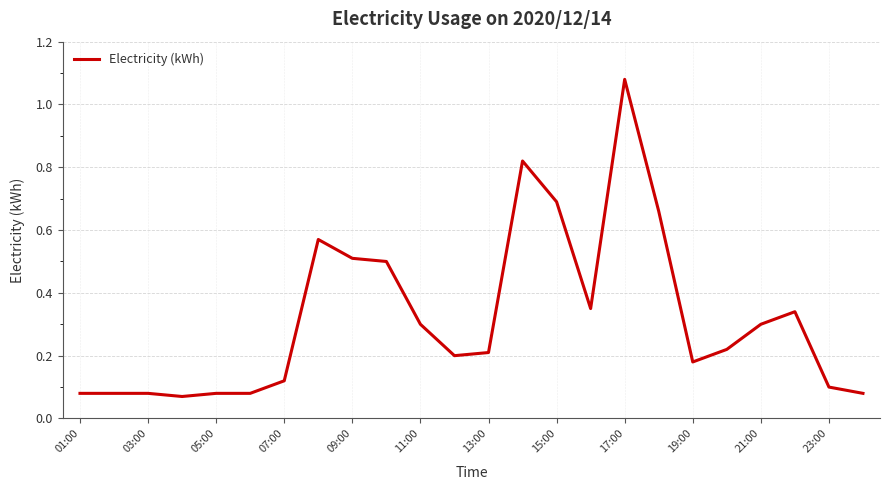

What is the difference between the maximum and minimum values?

1.0